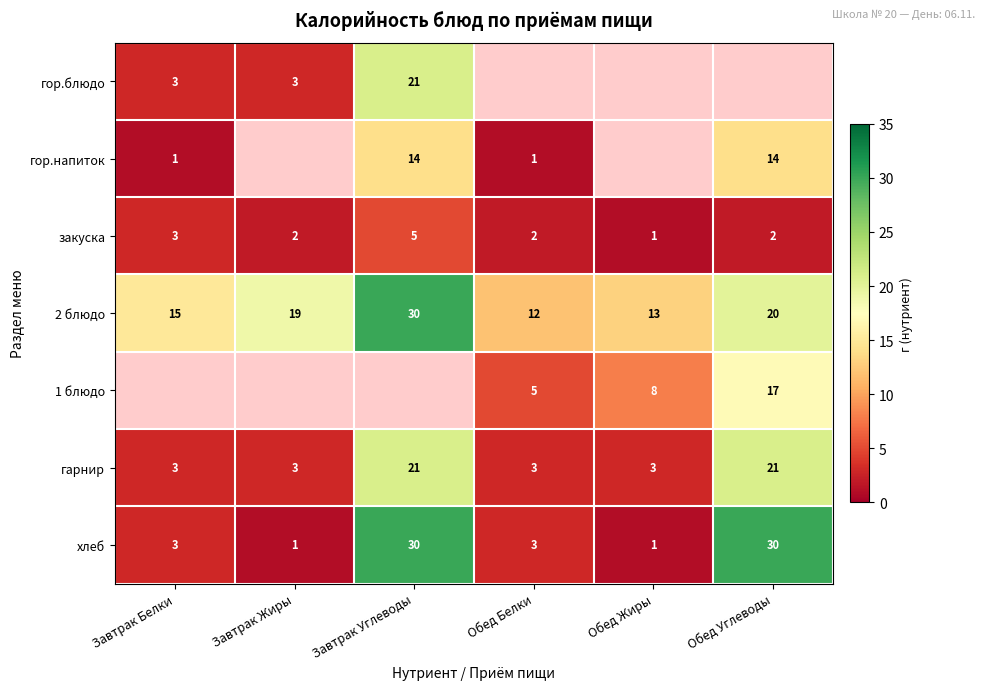

What is the difference between the maximum and second lowest values in the гарнир series?

18